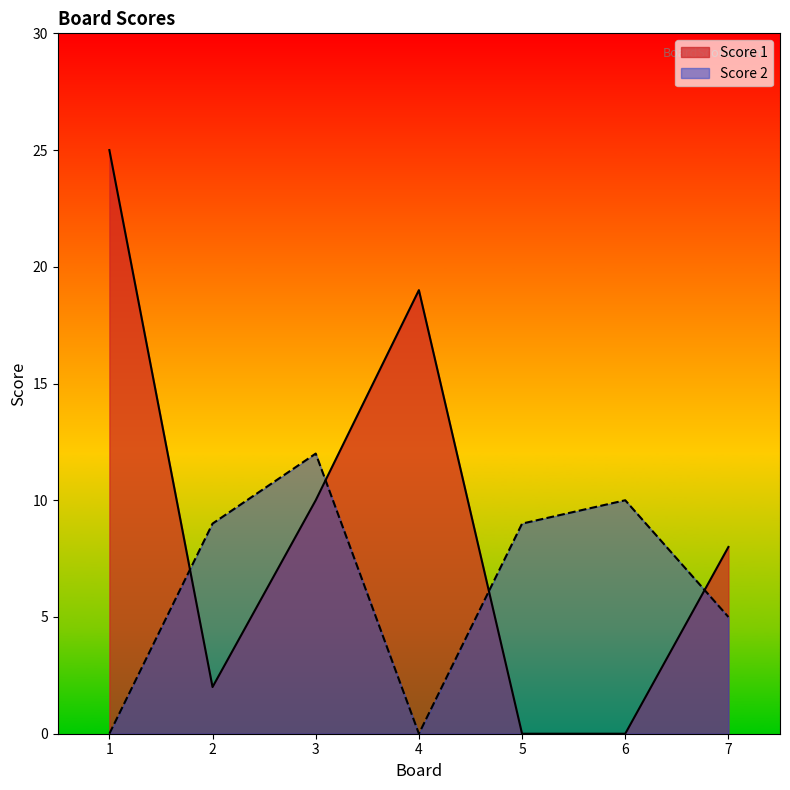

What is the difference between the second highest and minimum values in the Score 1 series?

19